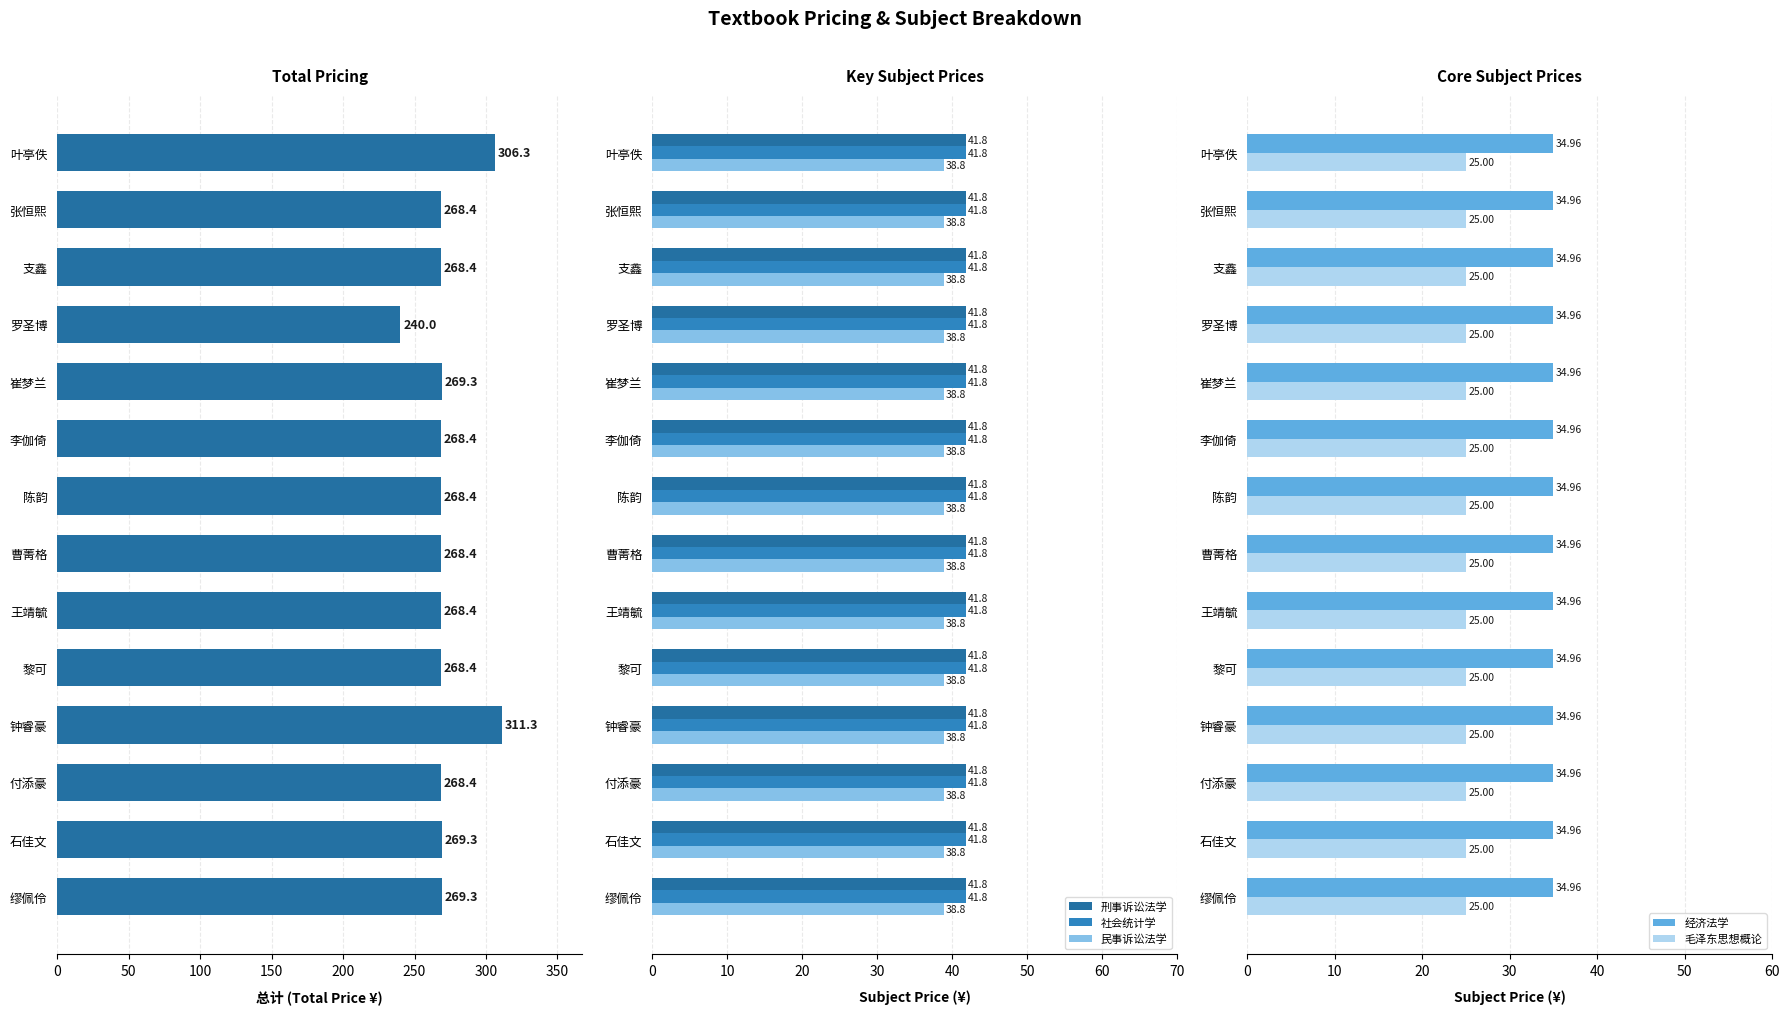

What is the average value of the 经济法学 series?

35.0